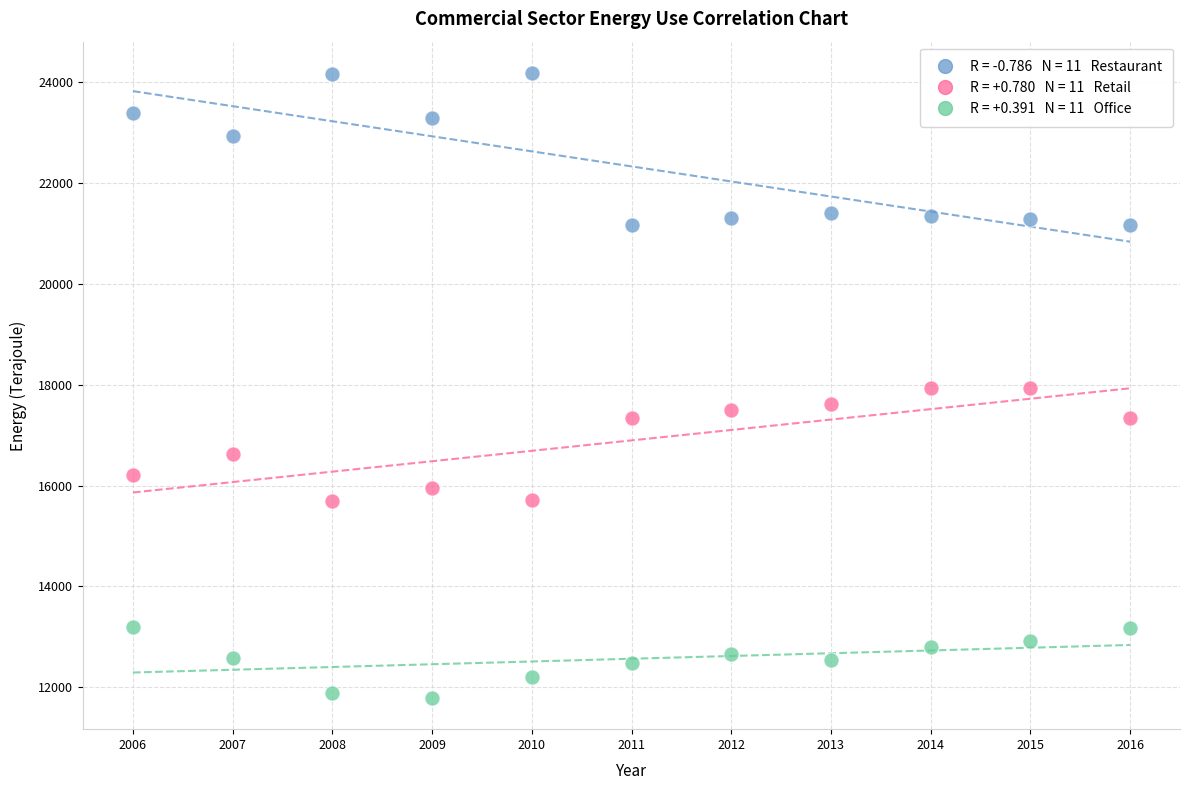

Across all data points, what is the range of Y values (max minus min)?

12397